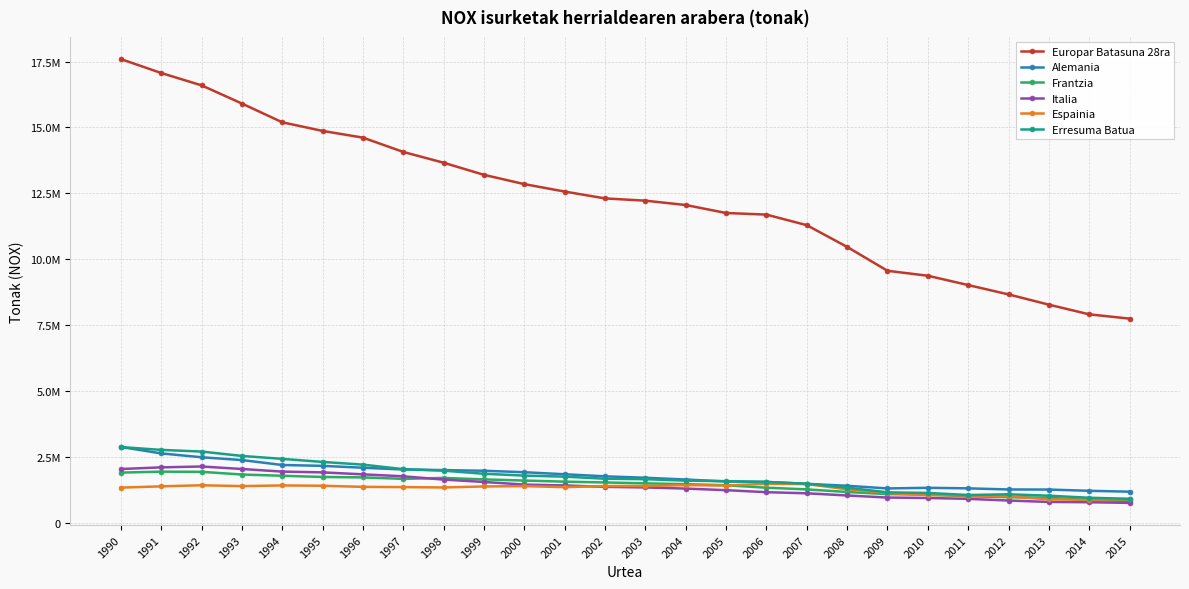

Which series has the largest total across all categories?

Europar Batasuna 28ra